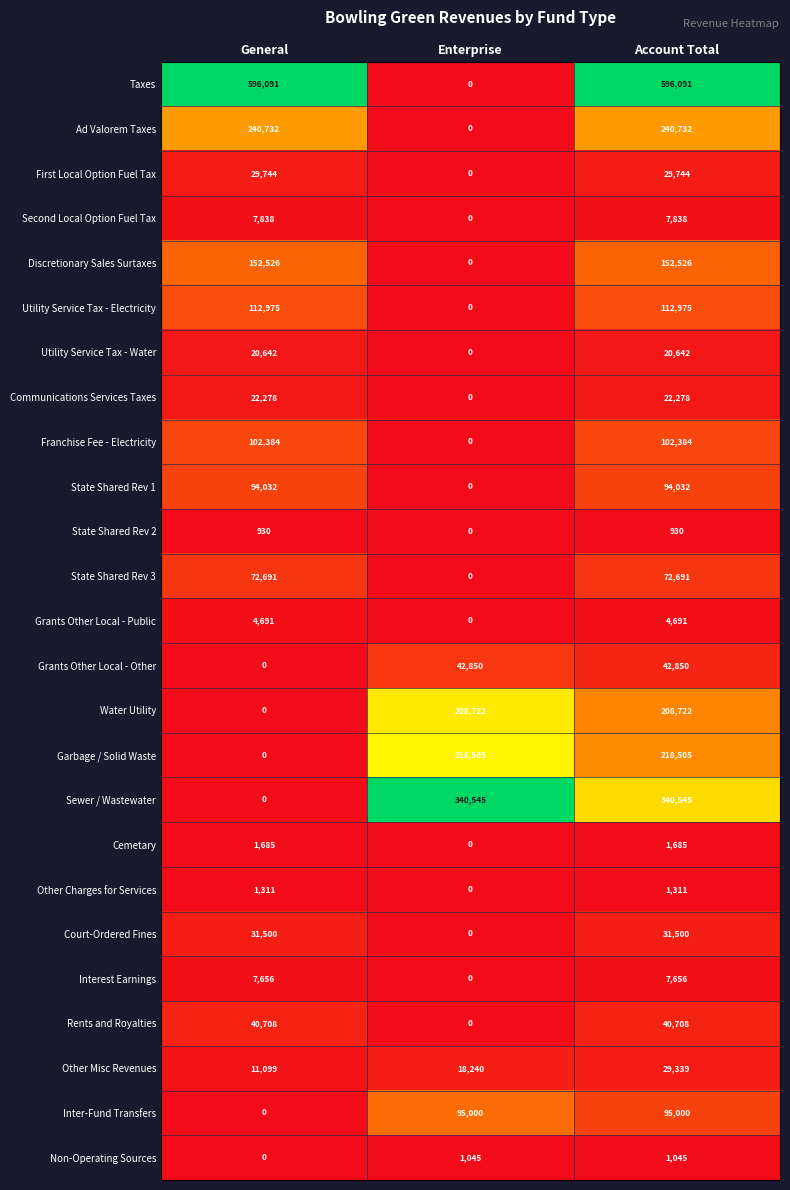

Read the Discretionary Sales Surtaxes value at Account Total.

152526